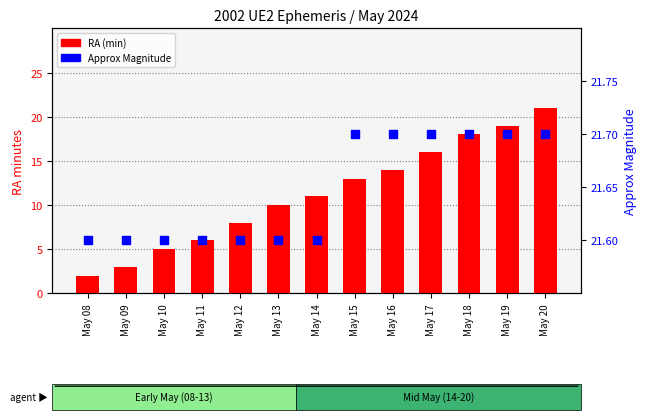

At which category is the sum across all series the highest?

May 20